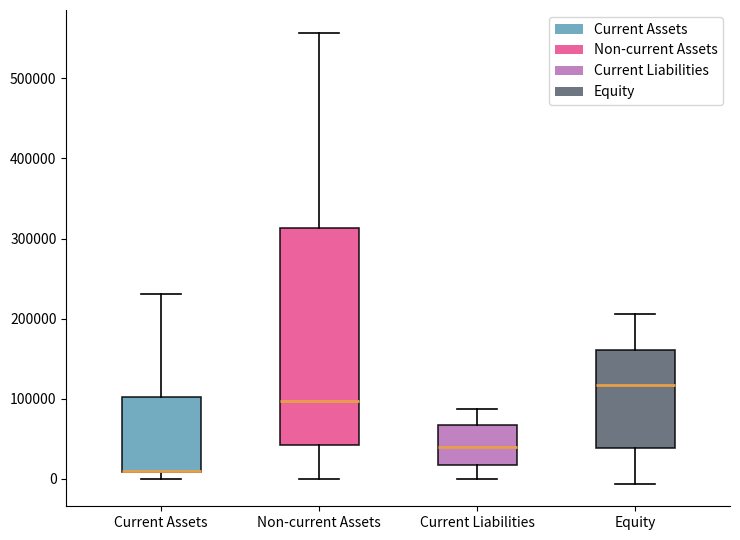

Where does the lower whisker of the box for Non-current Assets end on the y-axis? The values are not printed on the chart, so give them approximately, as read against the axis.

0